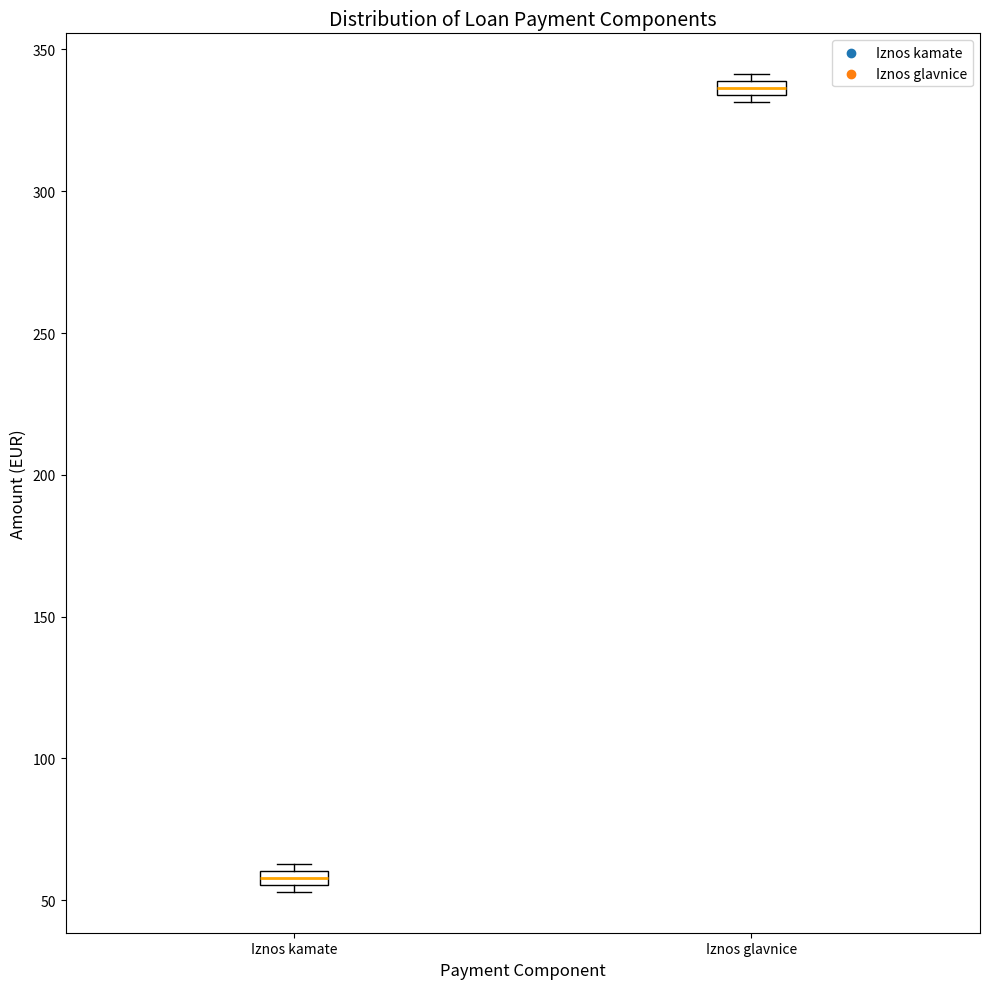

Which box's median line is the lowest?

Iznos kamate